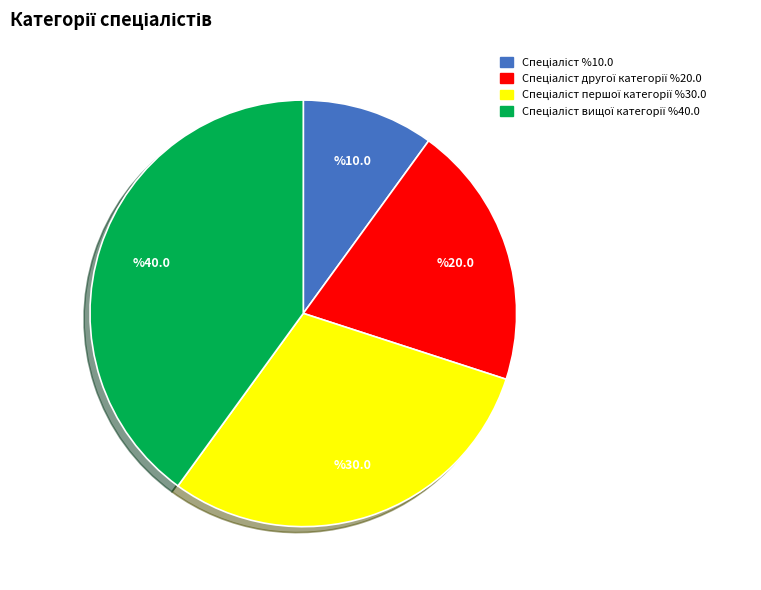

Is there a majority slice in this chart?

No